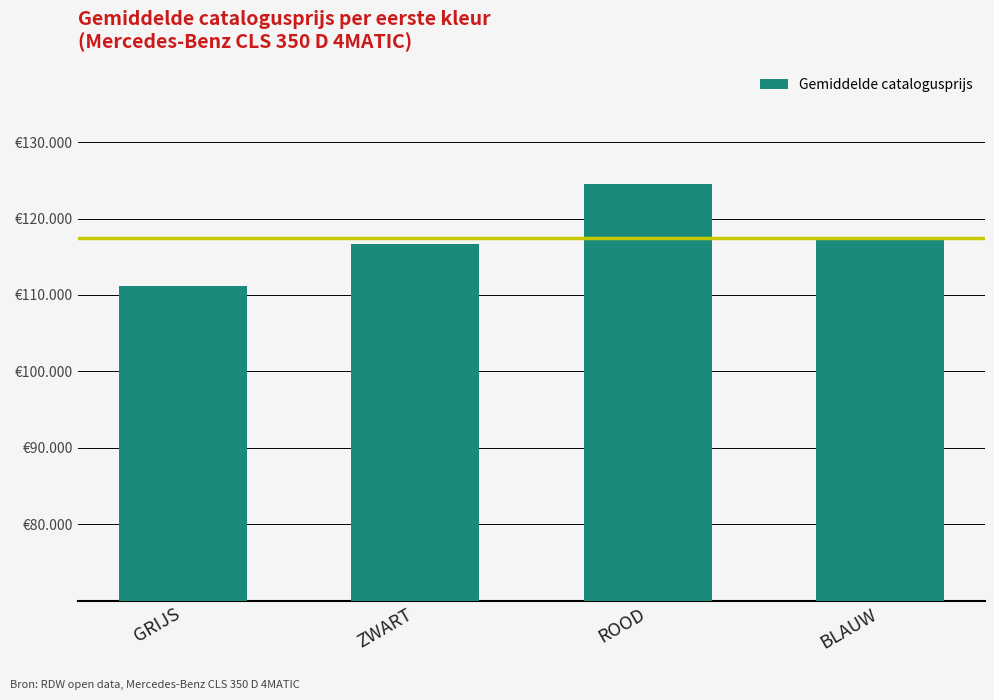

Rank the categories by value from lowest to highest.

GRIJS, ZWART, BLAUW, ROOD